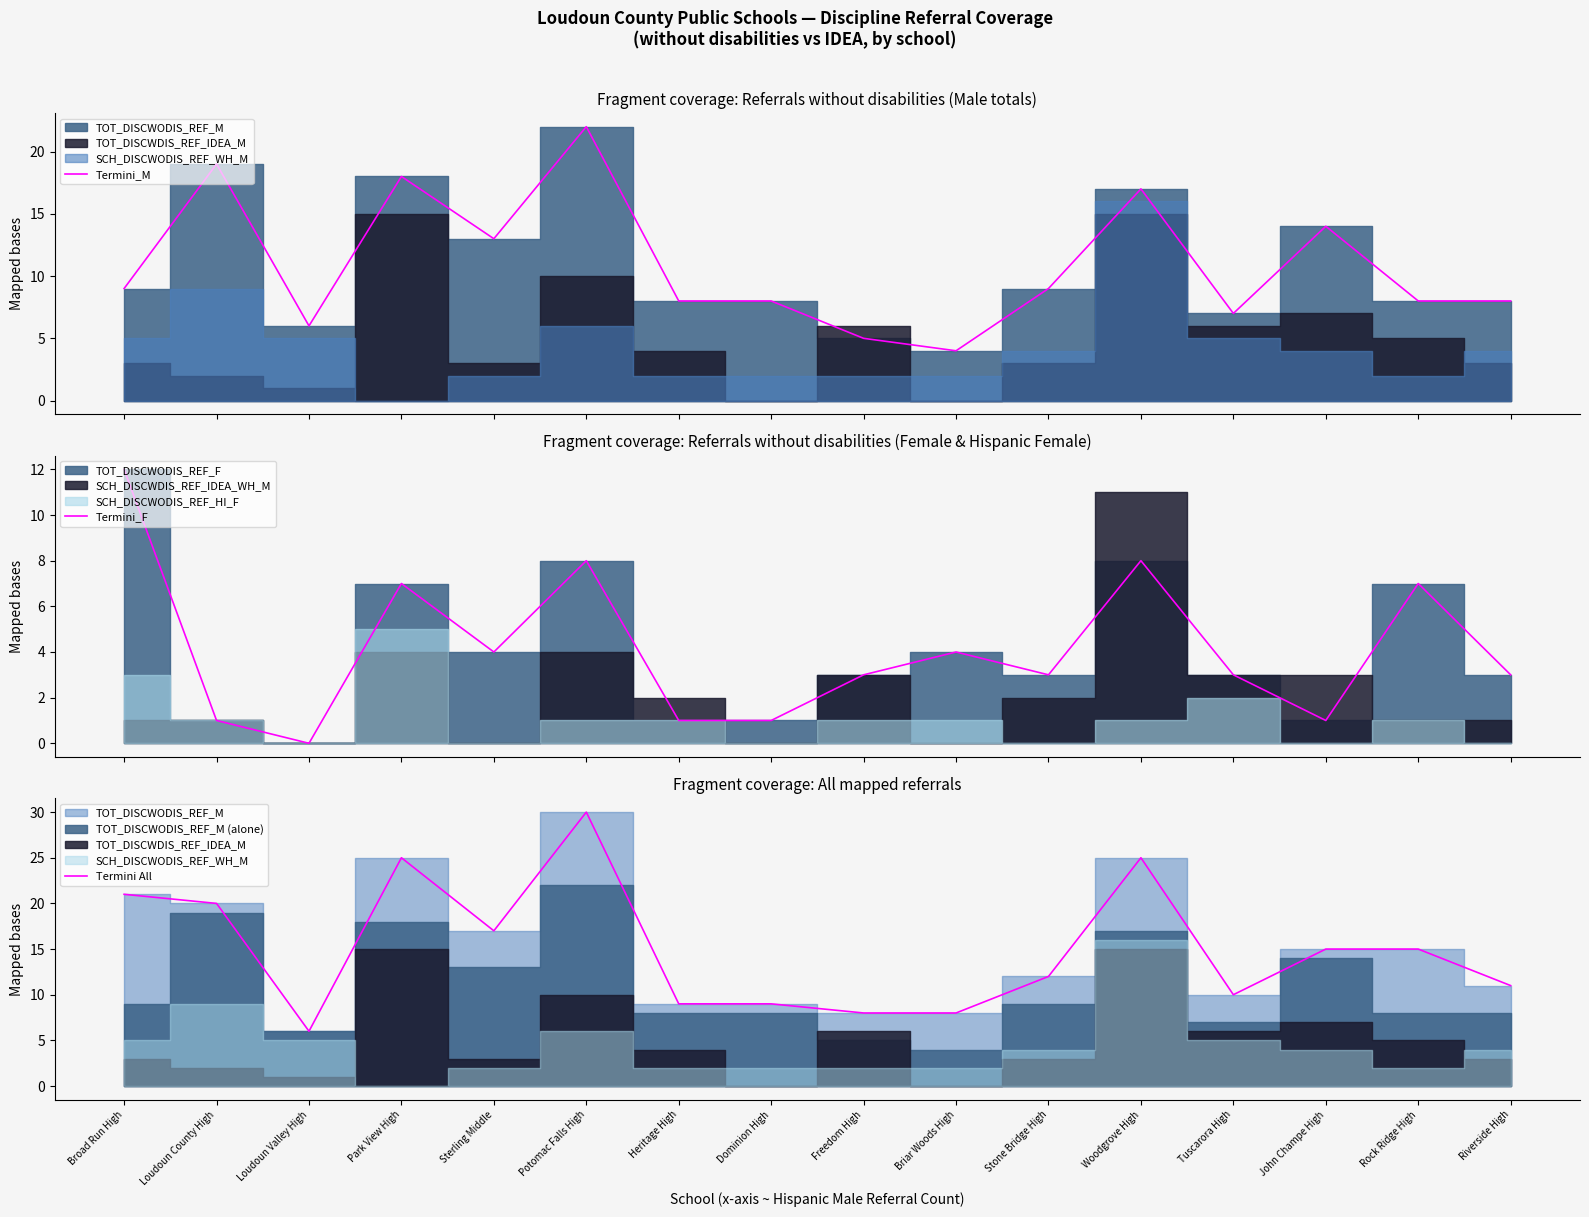

Is it true that Termini_M equals 5 at Freedom High?

True